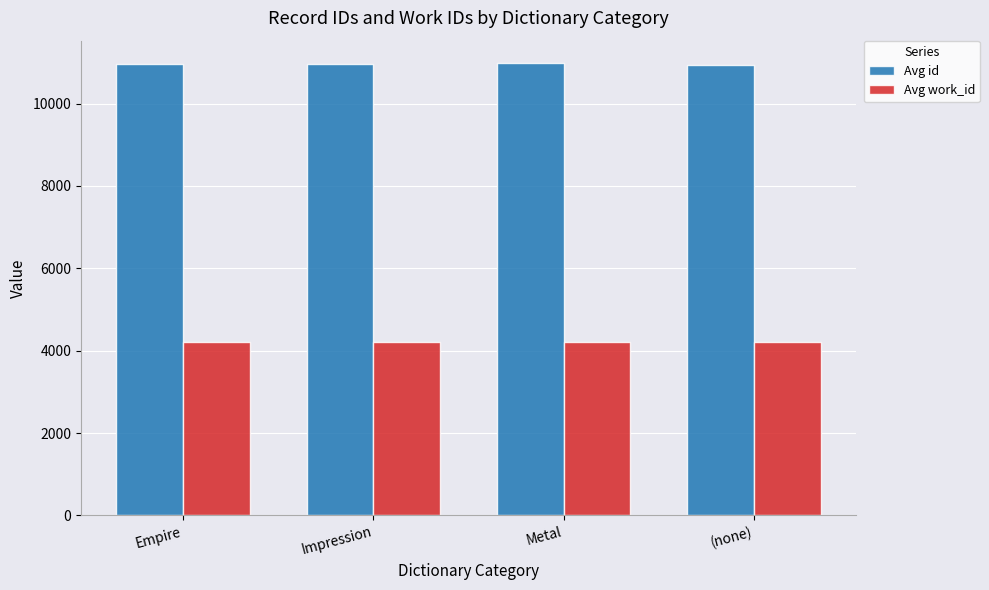

What is the minimum value for Avg work_id?

4208.0